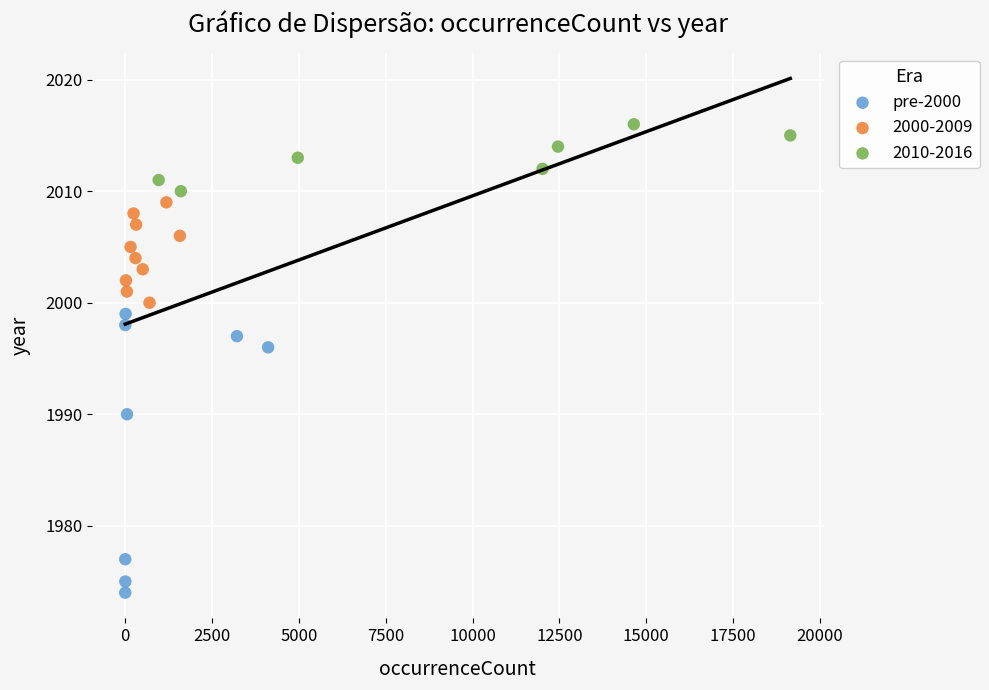

Which series contains the lowest Y value?

pre-2000